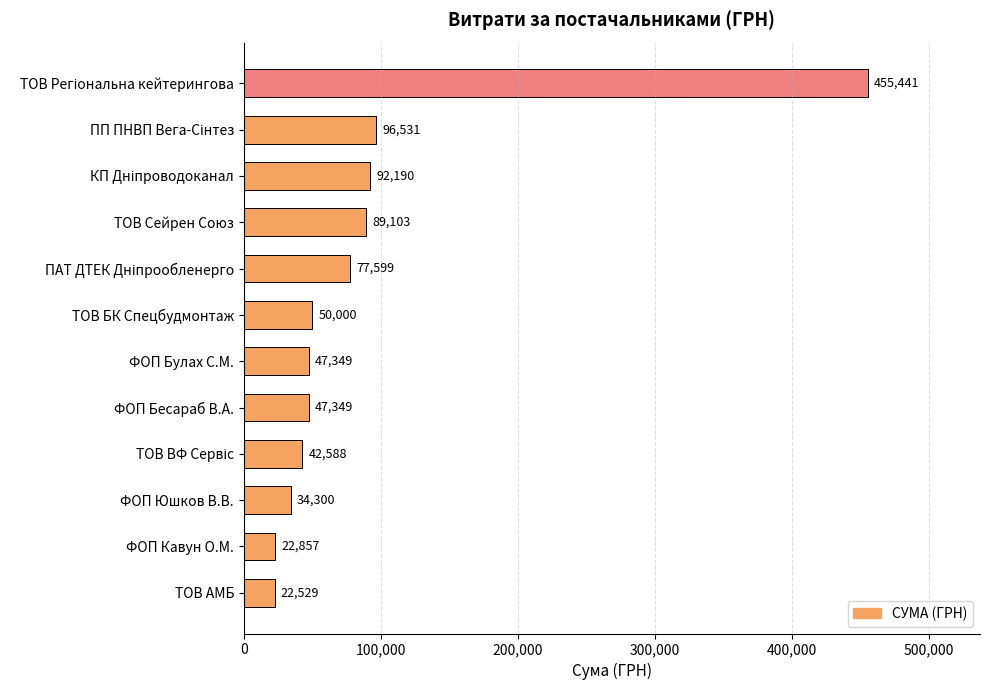

What is the value of the 5th bar from the top?

77599.1